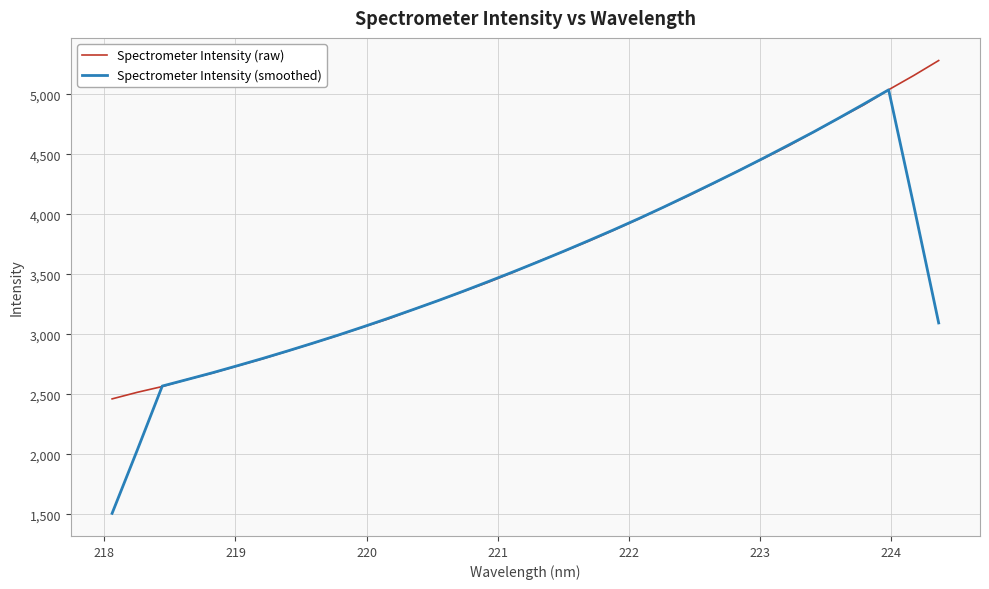

What is the maximum value for Spectrometer Intensity (raw)?

5280.1